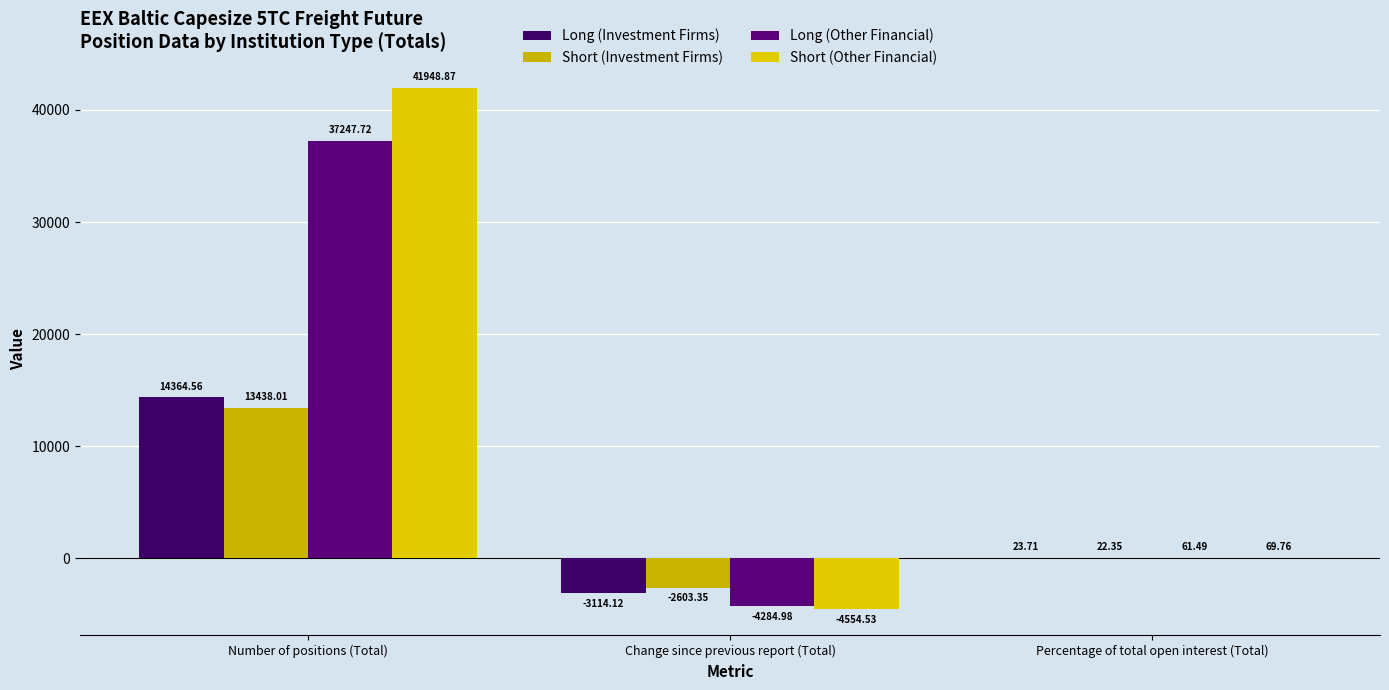

The value of Short (Investment Firms) at Percentage of total open interest (Total) is 22.4. True or false?

True